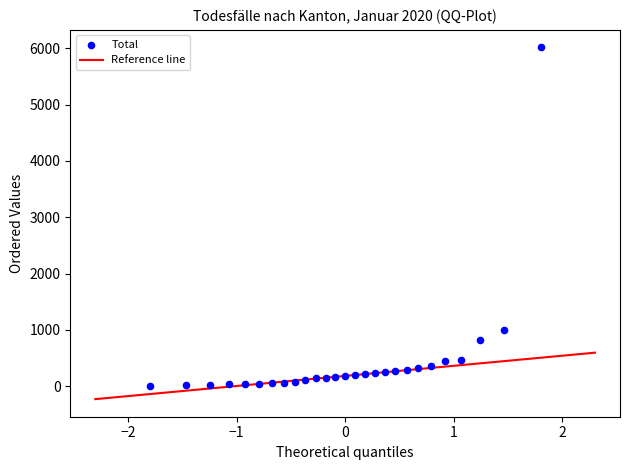

What is the range of Y values (max minus min)?

6001